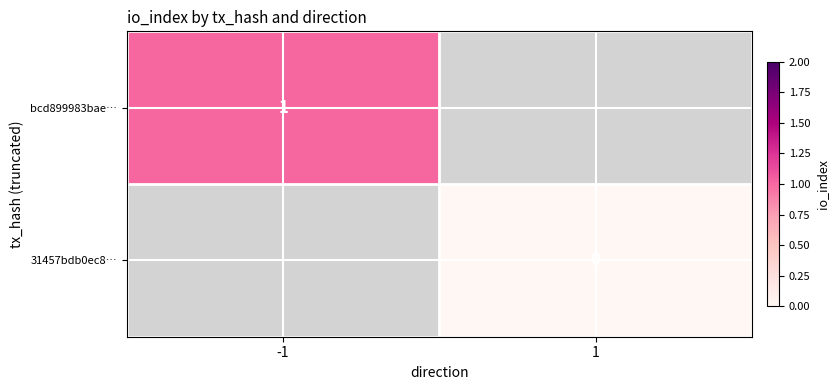

Is the value of 31457bdb0ec8… at 1 greater than the value of bcd899983bae… at -1?

No